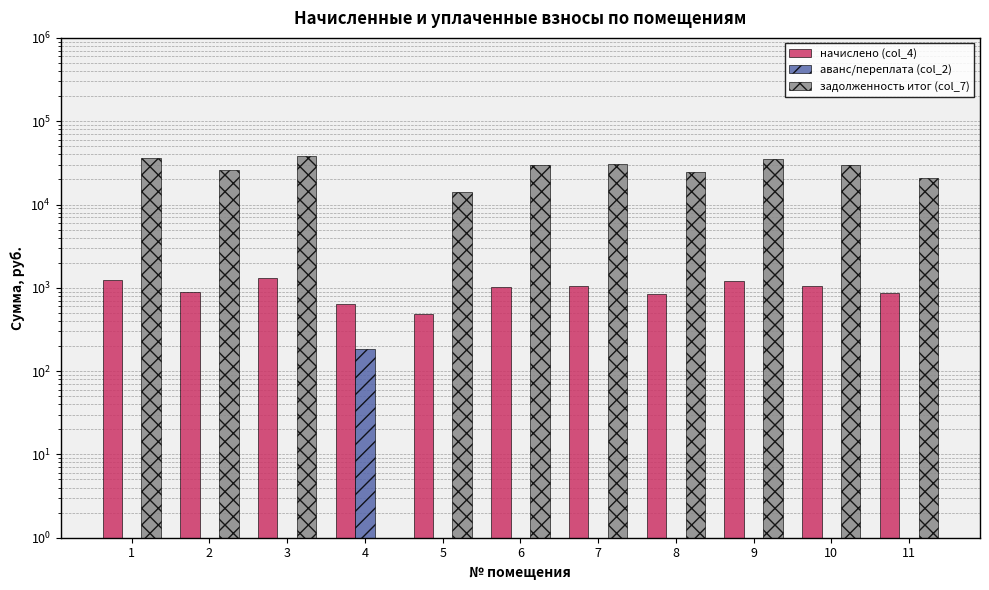

At which label does начислено (col_4) first exceed 1018?

1